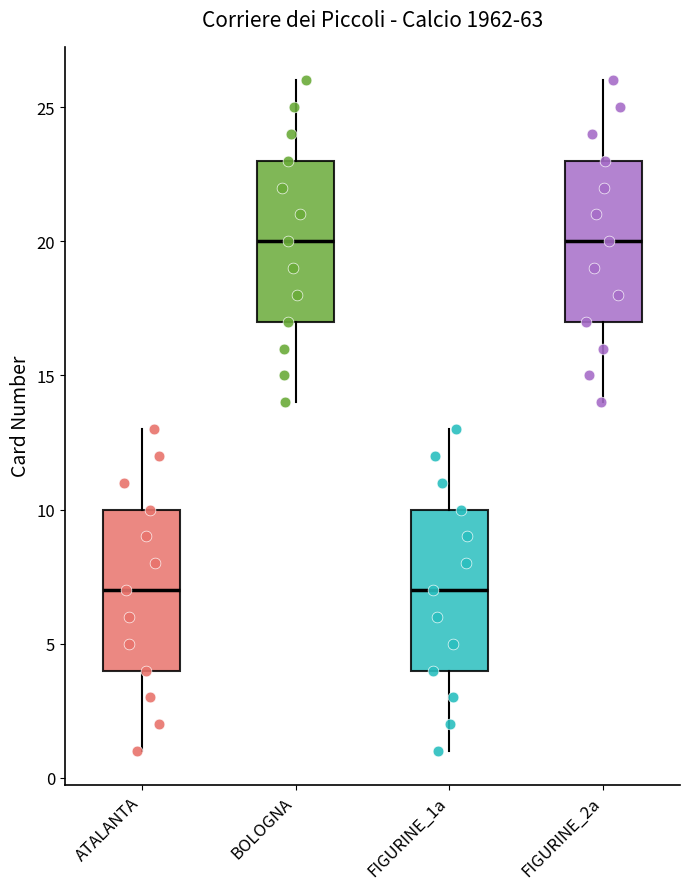

Reading left to right, transcribe this box plot: for each box, give where its median line is, the range the box spans, and where its two whiskers end, as read against the y-axis. The values are not printed on the chart, so give them approximately, as read against the axis.

ATALANTA: median 7, box 4 to 10, whiskers 1 to 13
BOLOGNA: median 20, box 17 to 23, whiskers 14 to 26
FIGURINE_1a: median 7, box 4 to 10, whiskers 1 to 13
FIGURINE_2a: median 20, box 17 to 23, whiskers 14 to 26